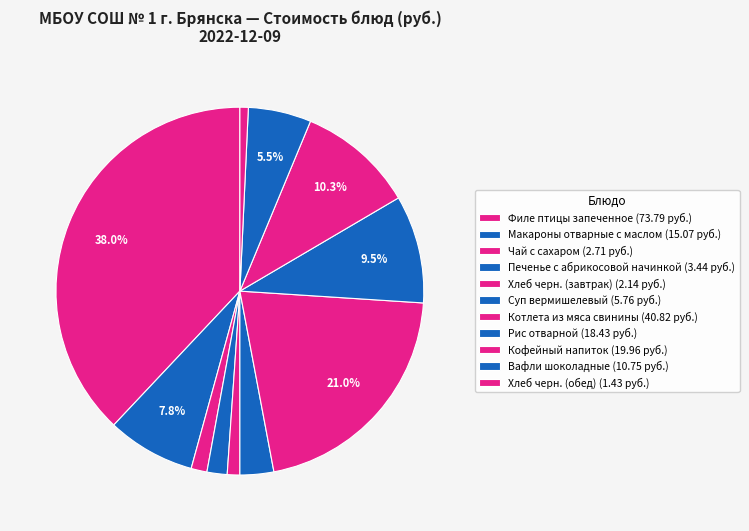

To the nearest percent, what percentage of the pie is Хлеб черн. (завтрак)?

1%